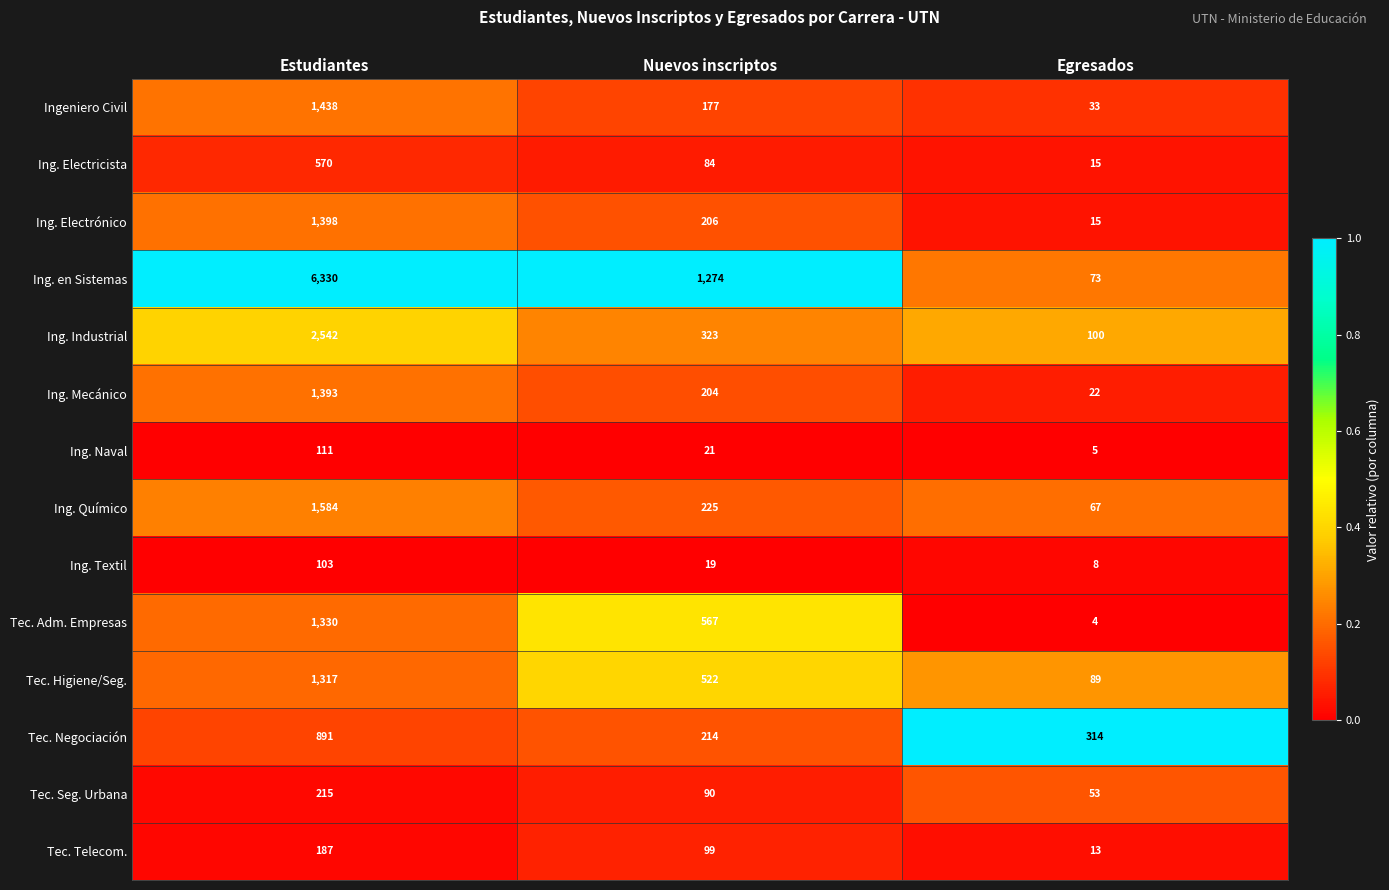

What is the difference between the Tec. Higiene/Seg. values at Estudiantes and Nuevos inscriptos?

795